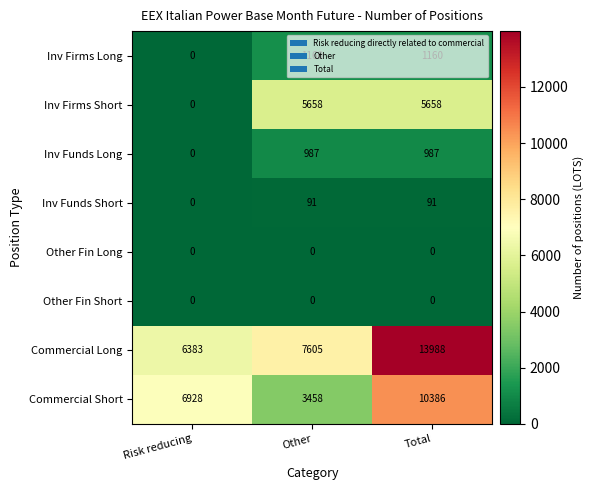

How many Inv Firms Long values are between 0 and 1160?

3